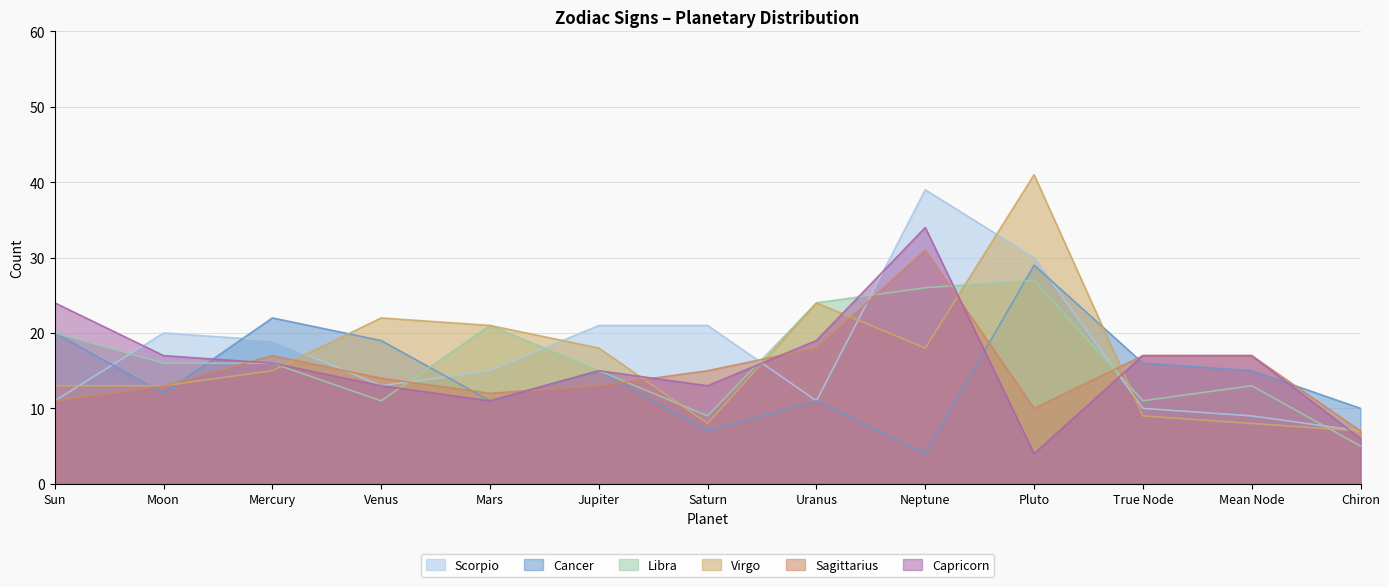

Reading left to right, transcribe all the data shown in this chart.

Scorpio: 11	20	19	13	15	21	21	11	39	30	10	9	7
Cancer: 20	12	22	19	11	15	7	11	4	29	16	15	10
Libra: 20	16	16	11	21	15	9	24	26	27	11	13	5
Virgo: 13	13	15	22	21	18	8	24	18	41	9	8	7
Sagittarius: 11	13	17	14	12	13	15	18	31	10	17	17	7
Capricorn: 24	17	16	13	11	15	13	19	34	4	17	17	6